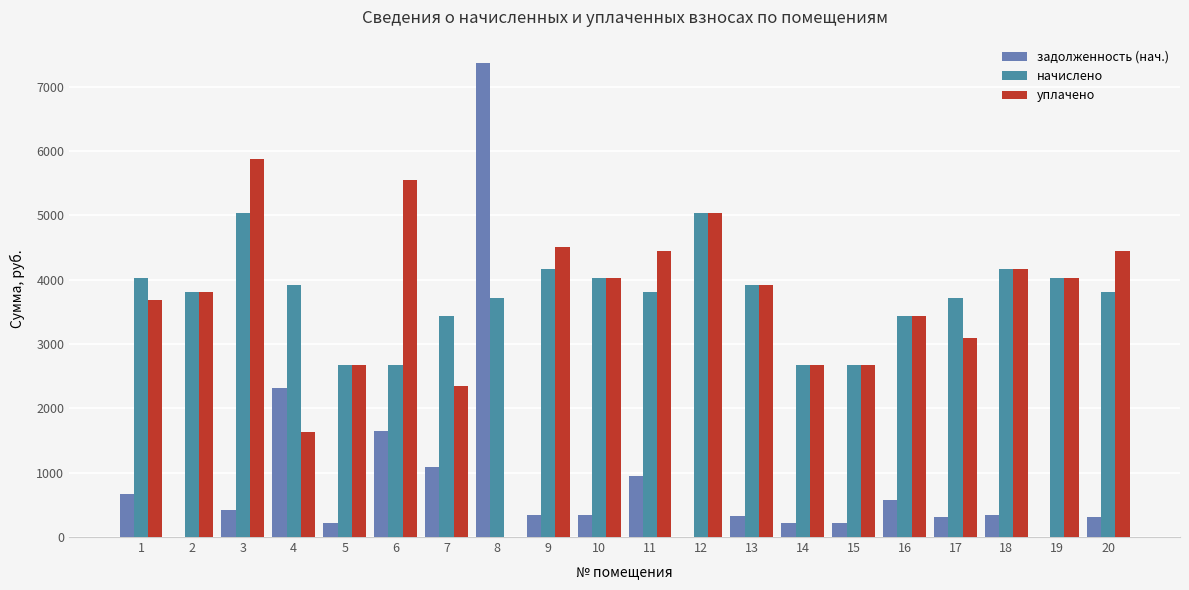

Does the chart contain stacked bars?

No